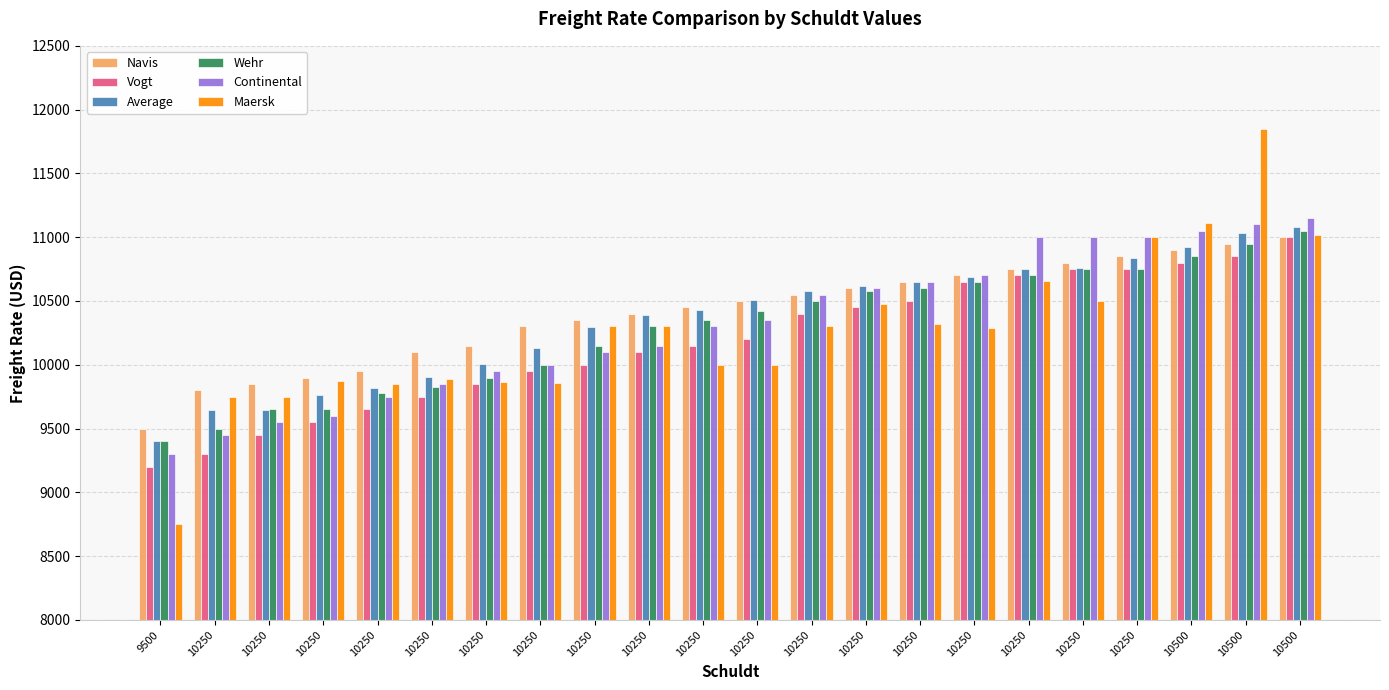

What is the value of the Continental bar at the 20th from the left?

11050